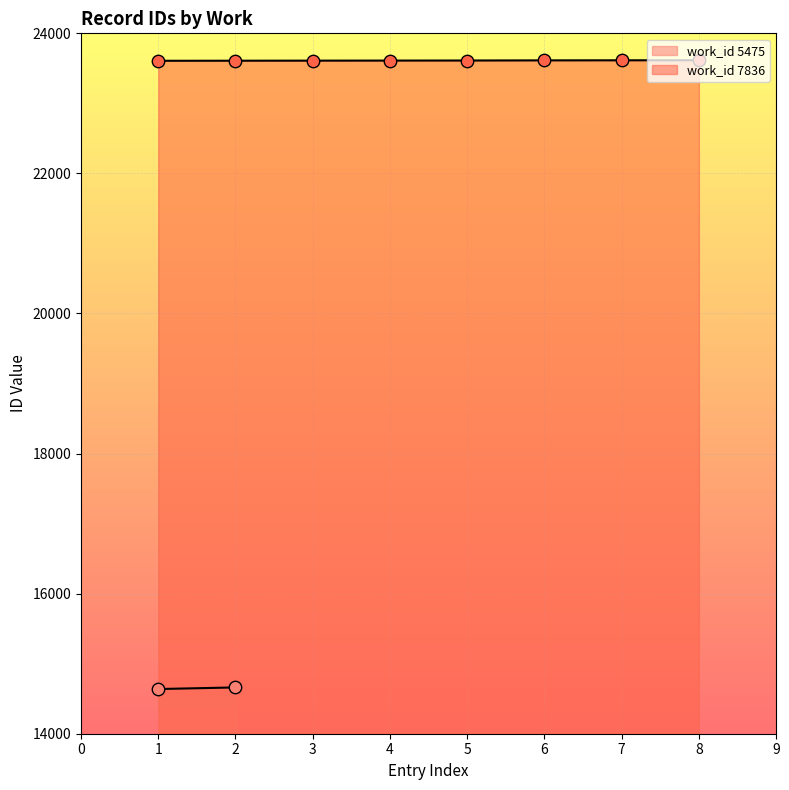

The value of work_id 7836 at 3 is 23610. True or false?

True